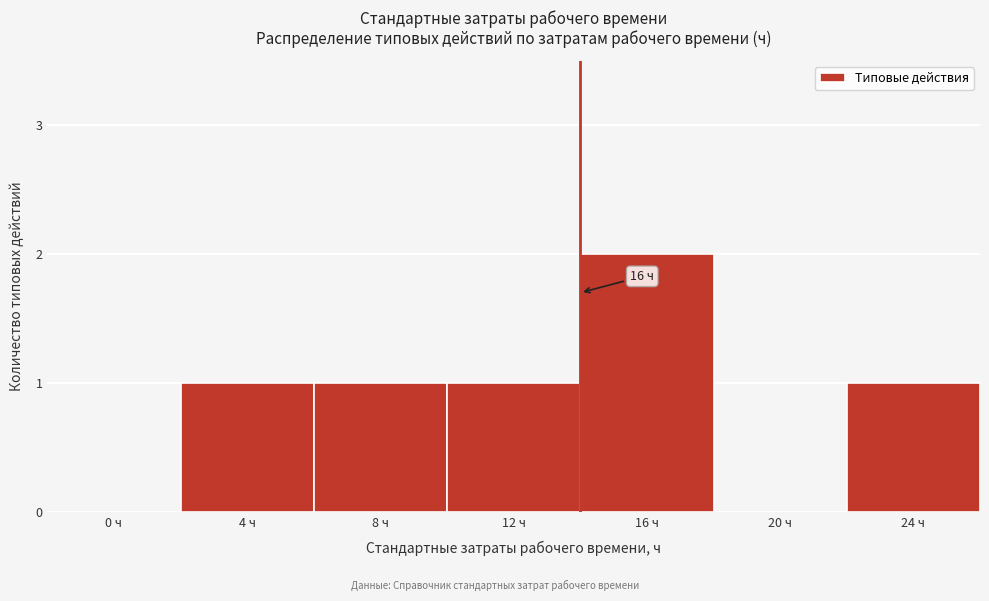

Reading left to right, transcribe all the data shown in this chart.

0 ч=0	4 ч=1	8 ч=1	12 ч=1	16 ч=2	20 ч=0	24 ч=1